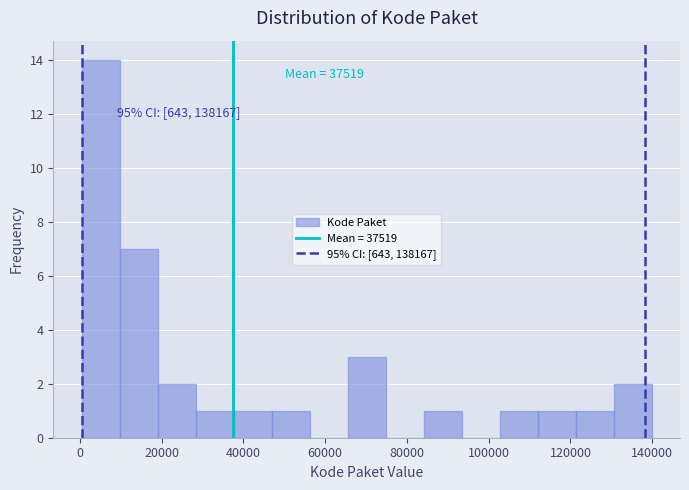

Over which range of the x-axis is the bar tallest?

0 to 10000